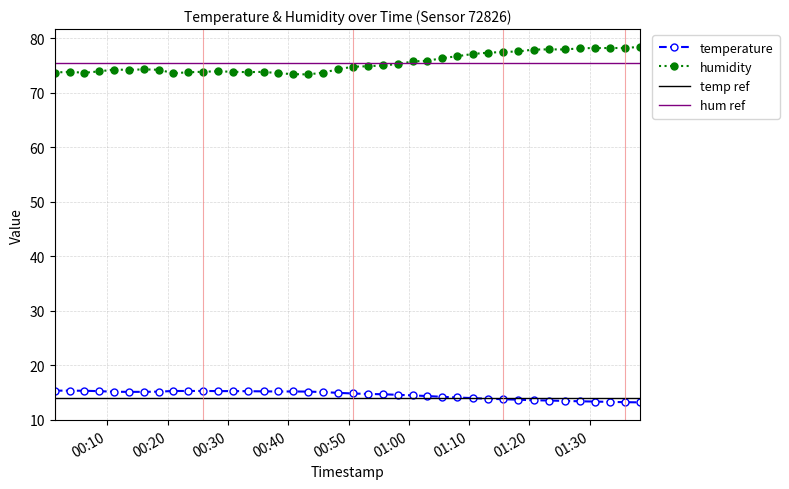

The value of temperature at 2023-08-30T00:50:44 is 22.5. True or false?

False